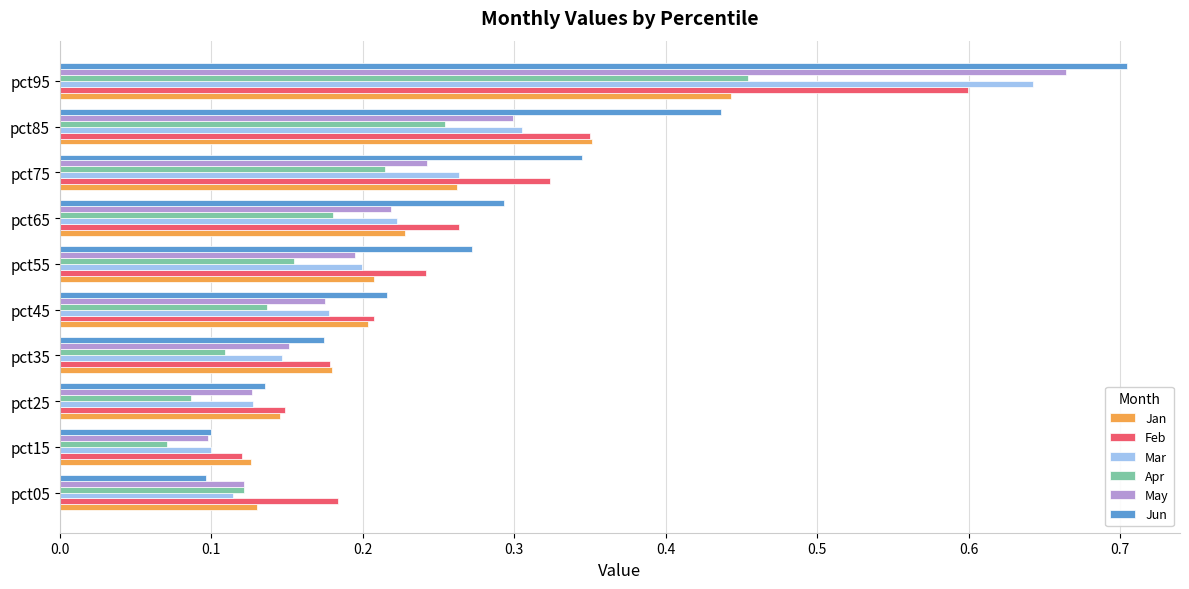

The value of Feb at pct15 is 0.1. True or false?

True